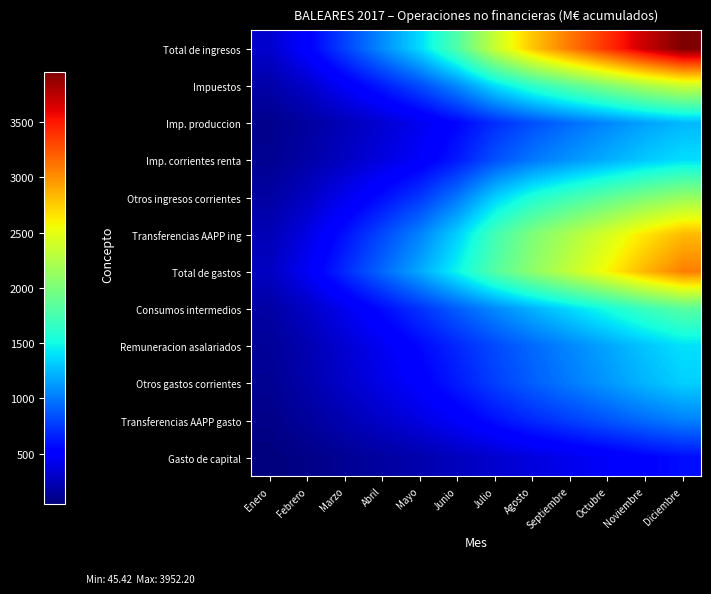

What is the total value across all series at Enero?

1950.7